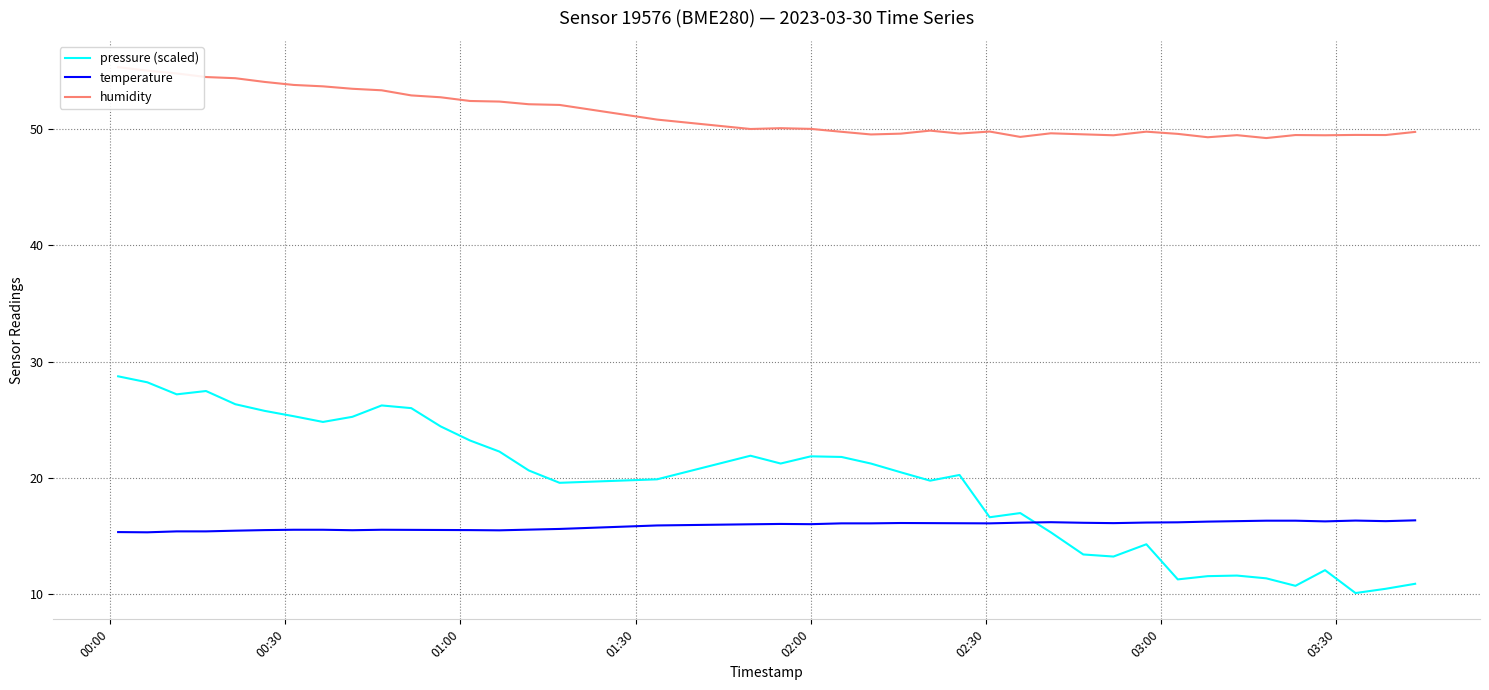

How many interior local peaks does the pressure (scaled) series have?

9